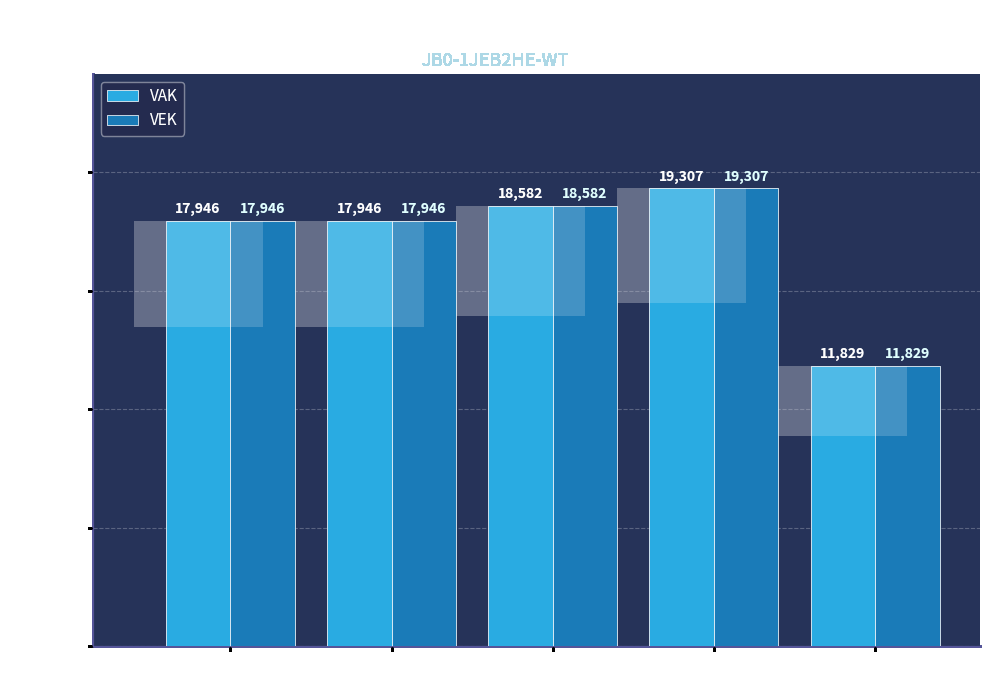

What is the sum of all VAK values?

85610